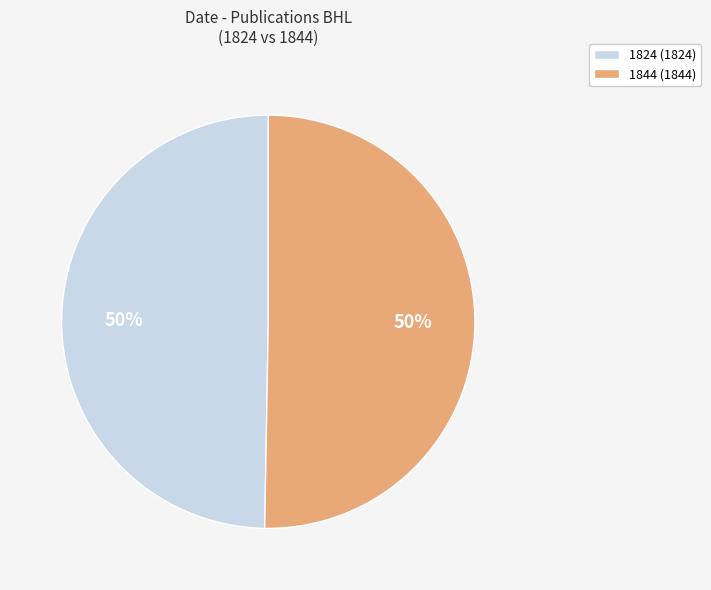

Which category accounts for the majority?

1844